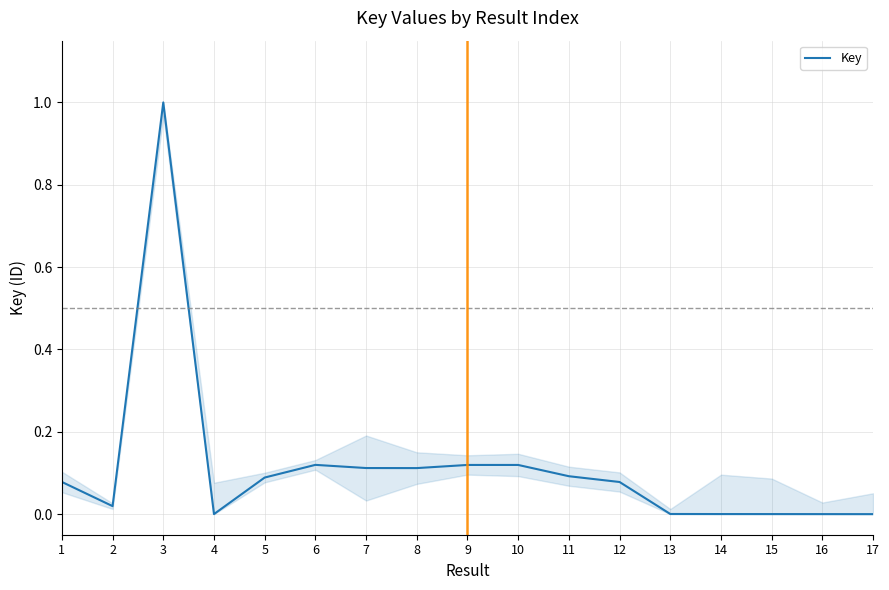

The value at 13 is 0.0. True or false?

True